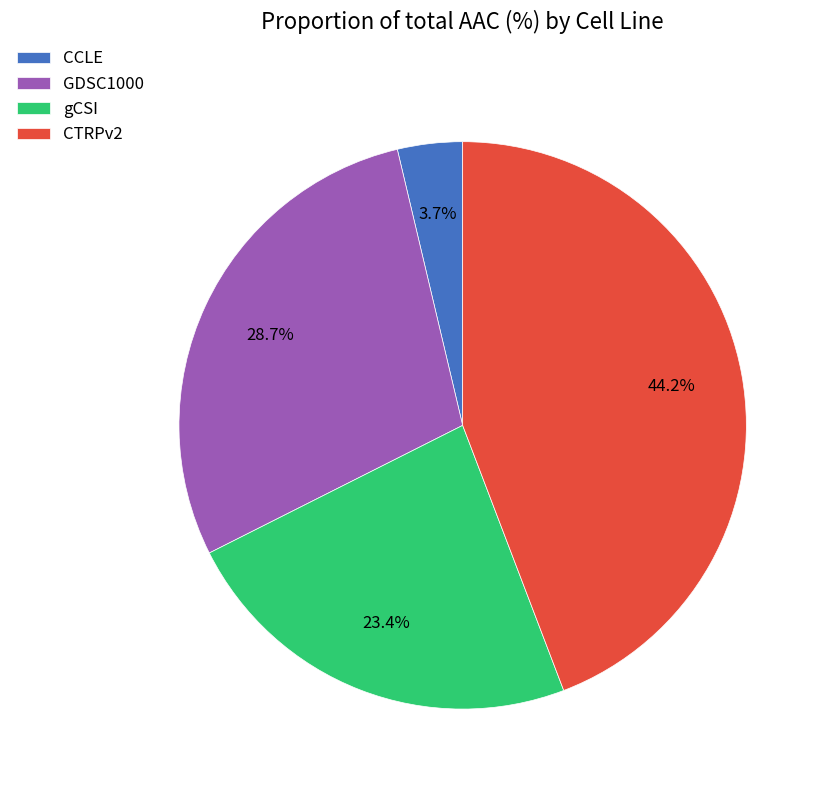

What is the ratio of the value at gCSI to the value at CTRPv2?

0.5